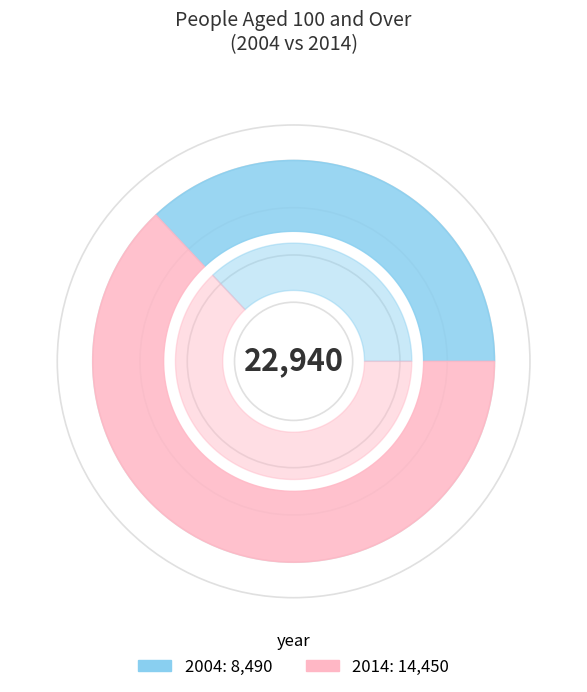

Approximately how many times larger is the value at 2004 compared to 2014?

0.6